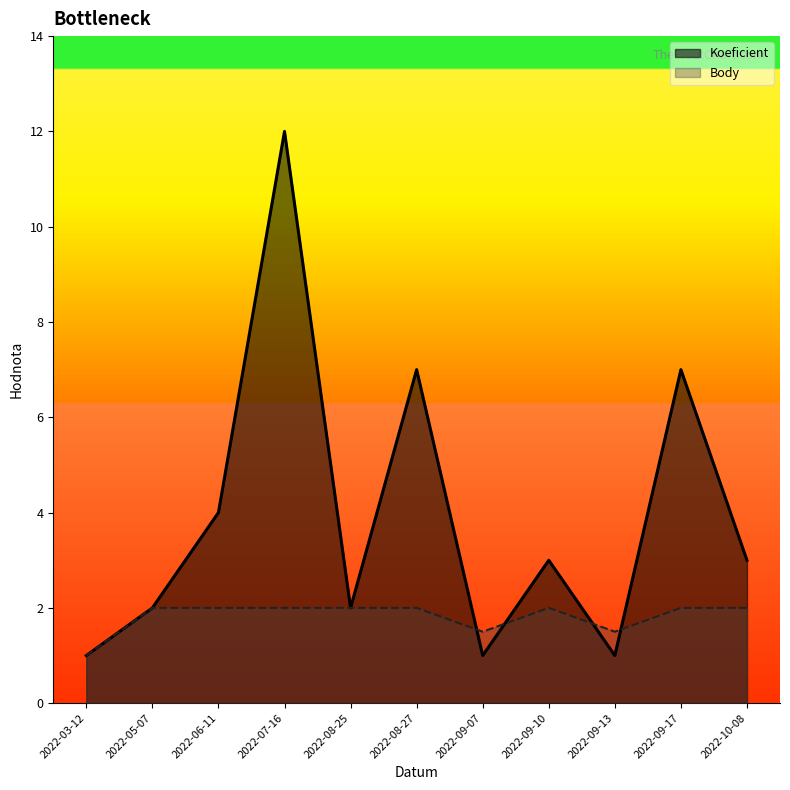

At which label does Koeficient first exceed 3?

2022-06-11